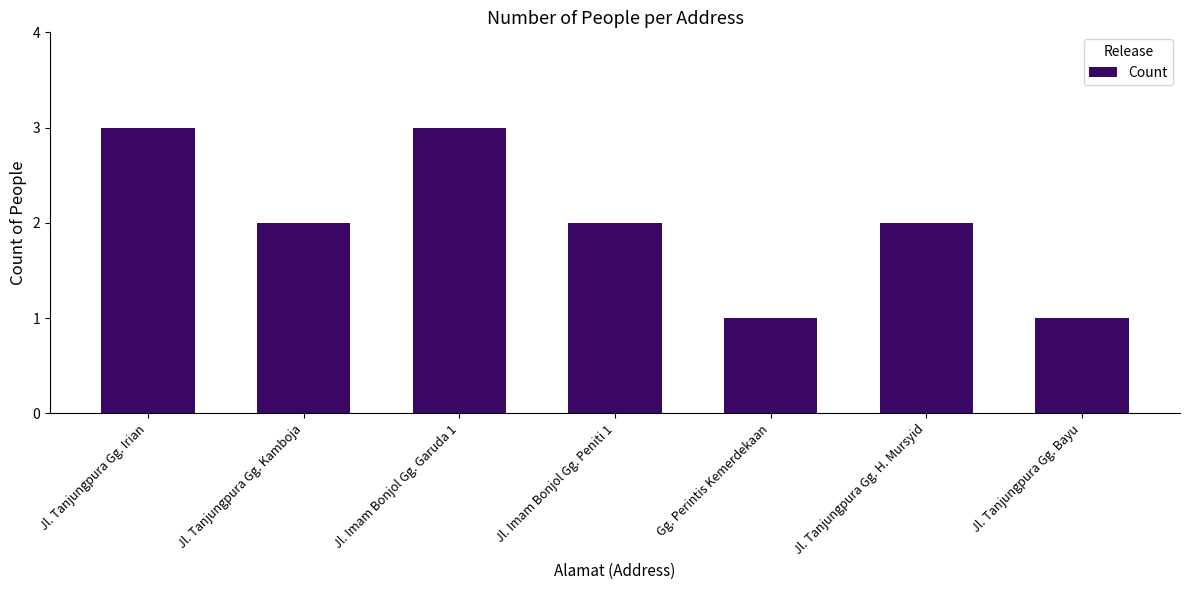

Reading left to right, extract all data points from this chart.

Jl. Tanjungpura Gg. Irian=3	Jl. Tanjungpura Gg. Kamboja=2	Jl. Imam Bonjol Gg. Garuda 1=3	Jl. Imam Bonjol Gg. Peniti 1=2	Gg. Perintis Kemerdekaan=1	Jl. Tanjungpura Gg. H. Mursyid=2	Jl. Tanjungpura Gg. Bayu=1